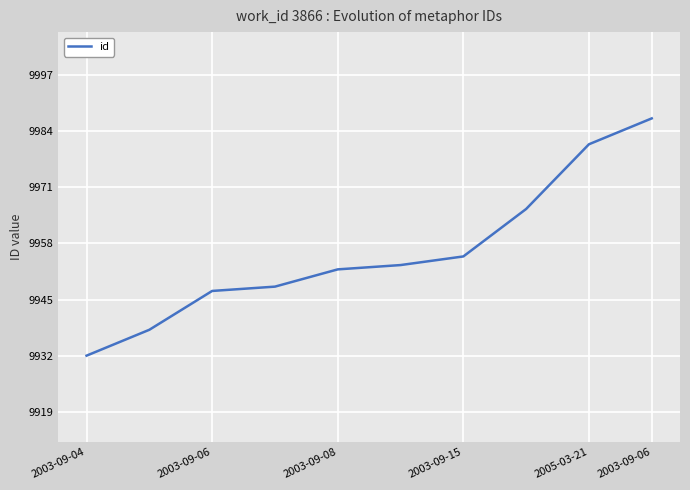

What is the maximum value shown in the chart?

9987